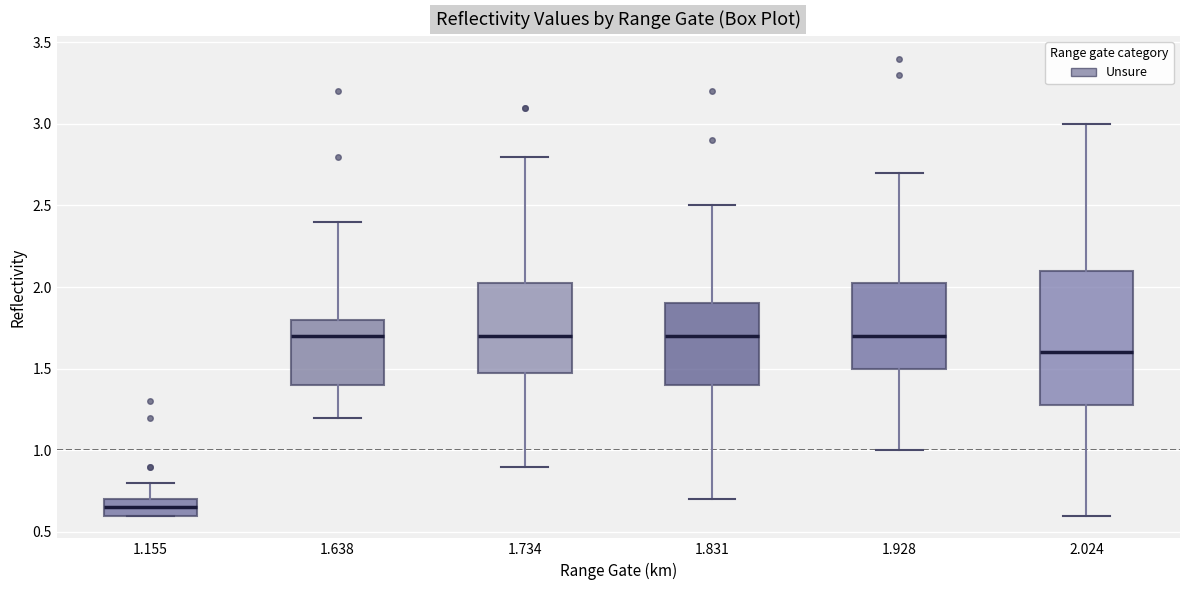

Reading left to right, transcribe this box plot: for each box, give where its median line is, the range the box spans, and where its two whiskers end, as read against the y-axis. The values are not printed on the chart, so give them approximately, as read against the axis.

1.155: median 0.65, box 0.60 to 0.70, whiskers 0.60 to 0.80
1.638: median 1.70, box 1.40 to 1.80, whiskers 1.20 to 2.40
1.734: median 1.70, box 1.50 to 2.05, whiskers 0.90 to 2.80
1.831: median 1.70, box 1.40 to 1.90, whiskers 0.70 to 2.50
1.928: median 1.70, box 1.50 to 2.05, whiskers 1.00 to 2.70
2.024: median 1.60, box 1.30 to 2.10, whiskers 0.60 to 3.00